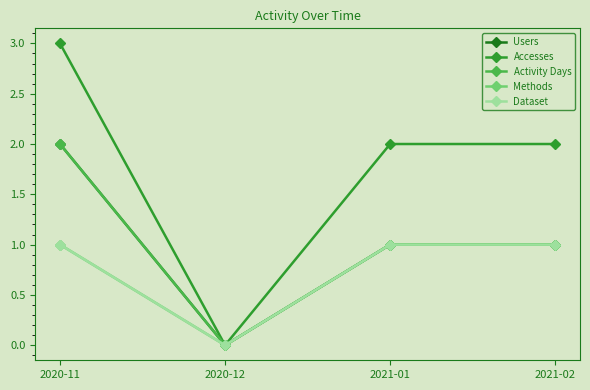

Does the chart have visible grid lines?

No